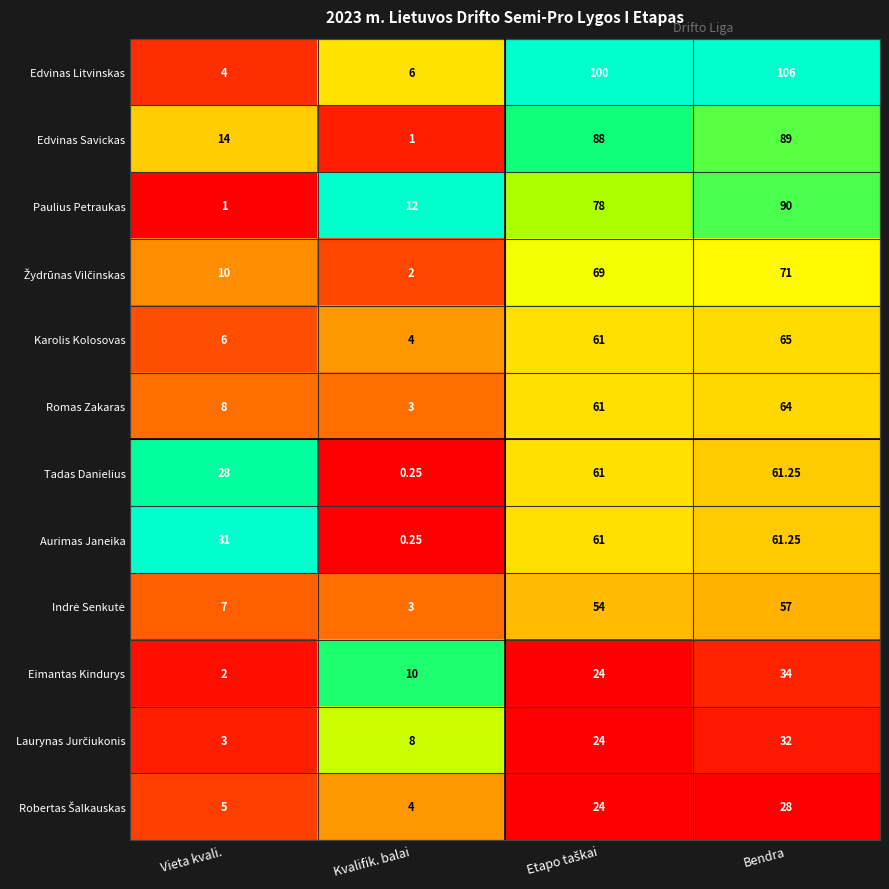

At which category does the chart reach its peak across all series?

Bendra